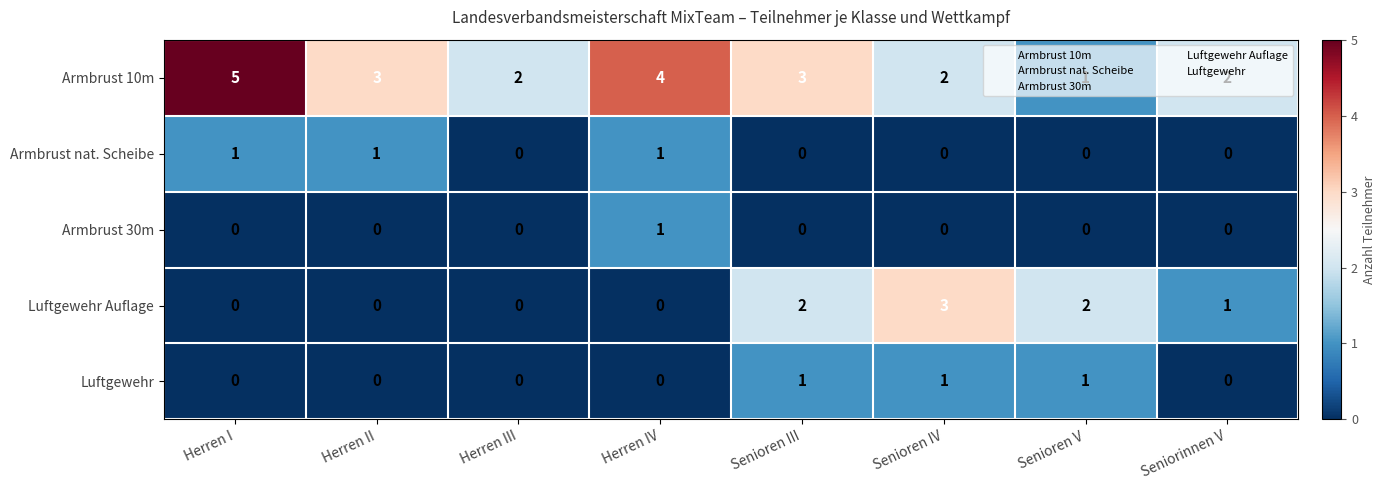

What is the greatest value displayed?

5